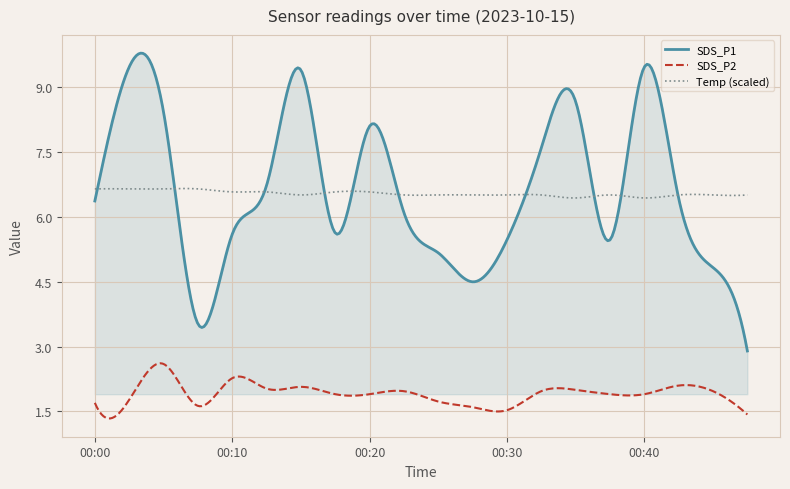

True or false: SDS_P1 and SDS_P2 intersect in this chart.

False